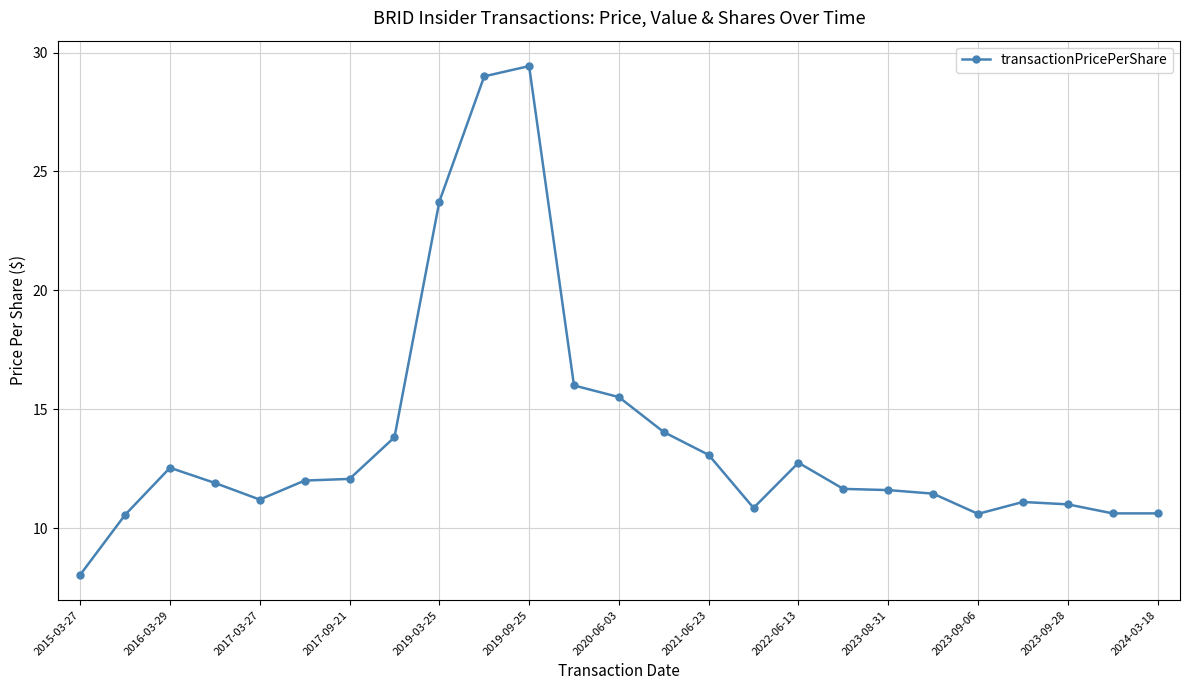

True or false: there are more than 0 points higher than both neighbors.

True